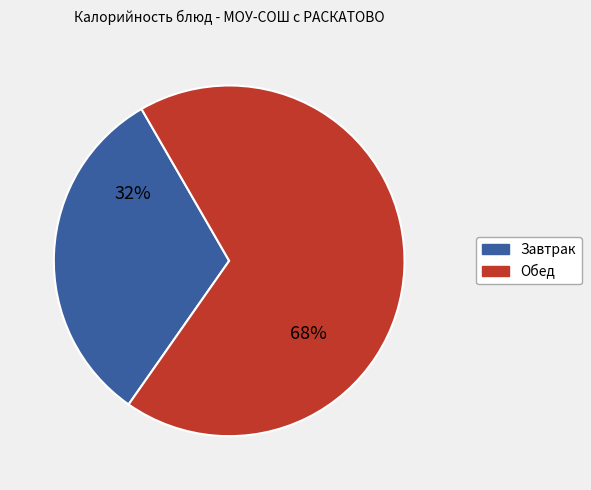

The Завтрак slice represents 32% of the pie. True or false?

True